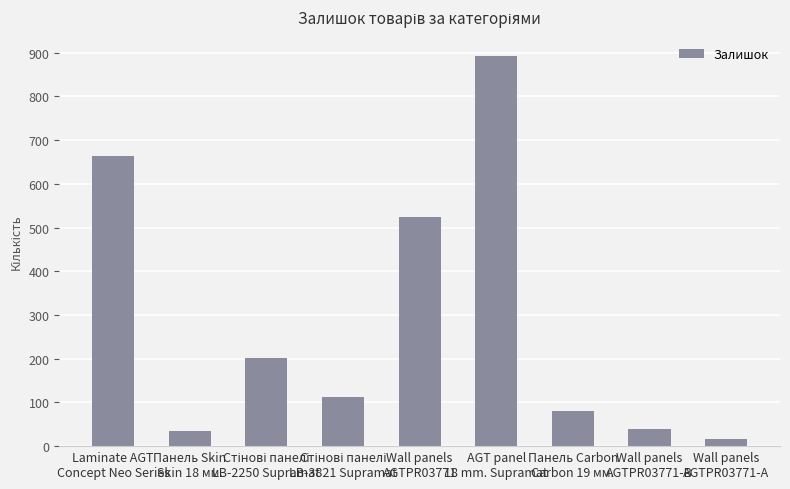

What is the sum of all values?

2566